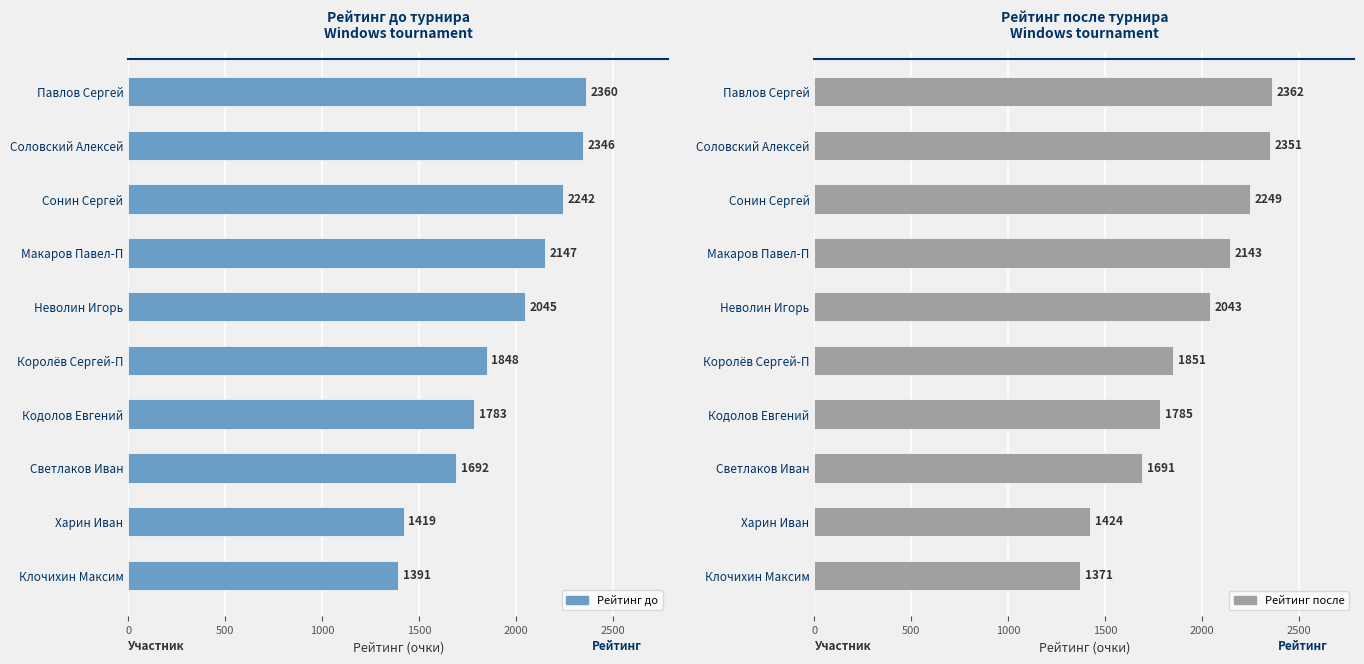

What position from the left is Павлов Сергей?

1